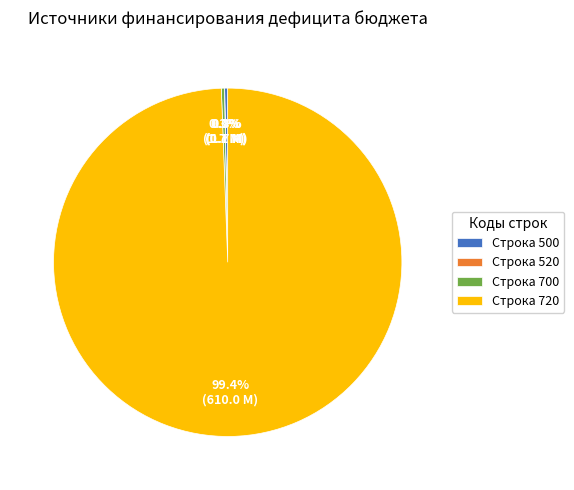

Which category has the biggest portion of the pie?

Строка 720